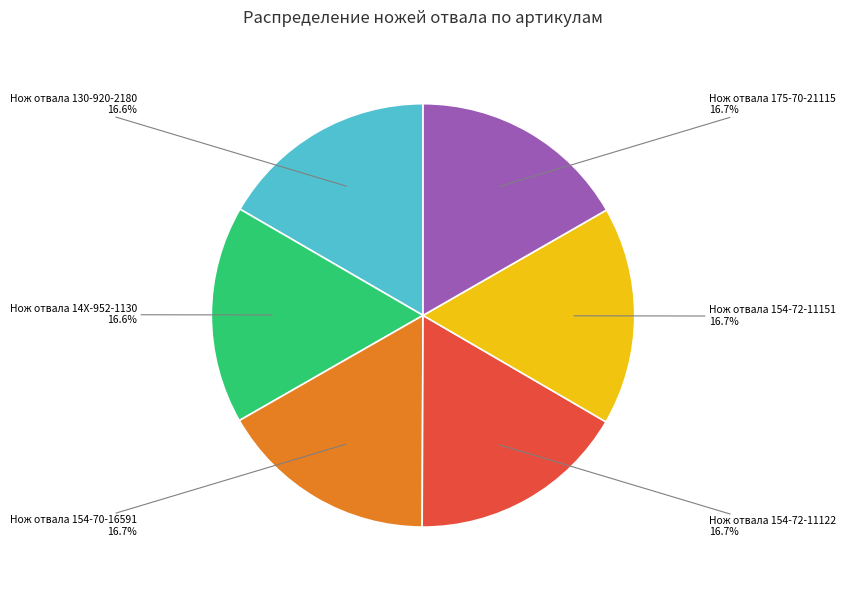

Does any single category account for the majority?

No